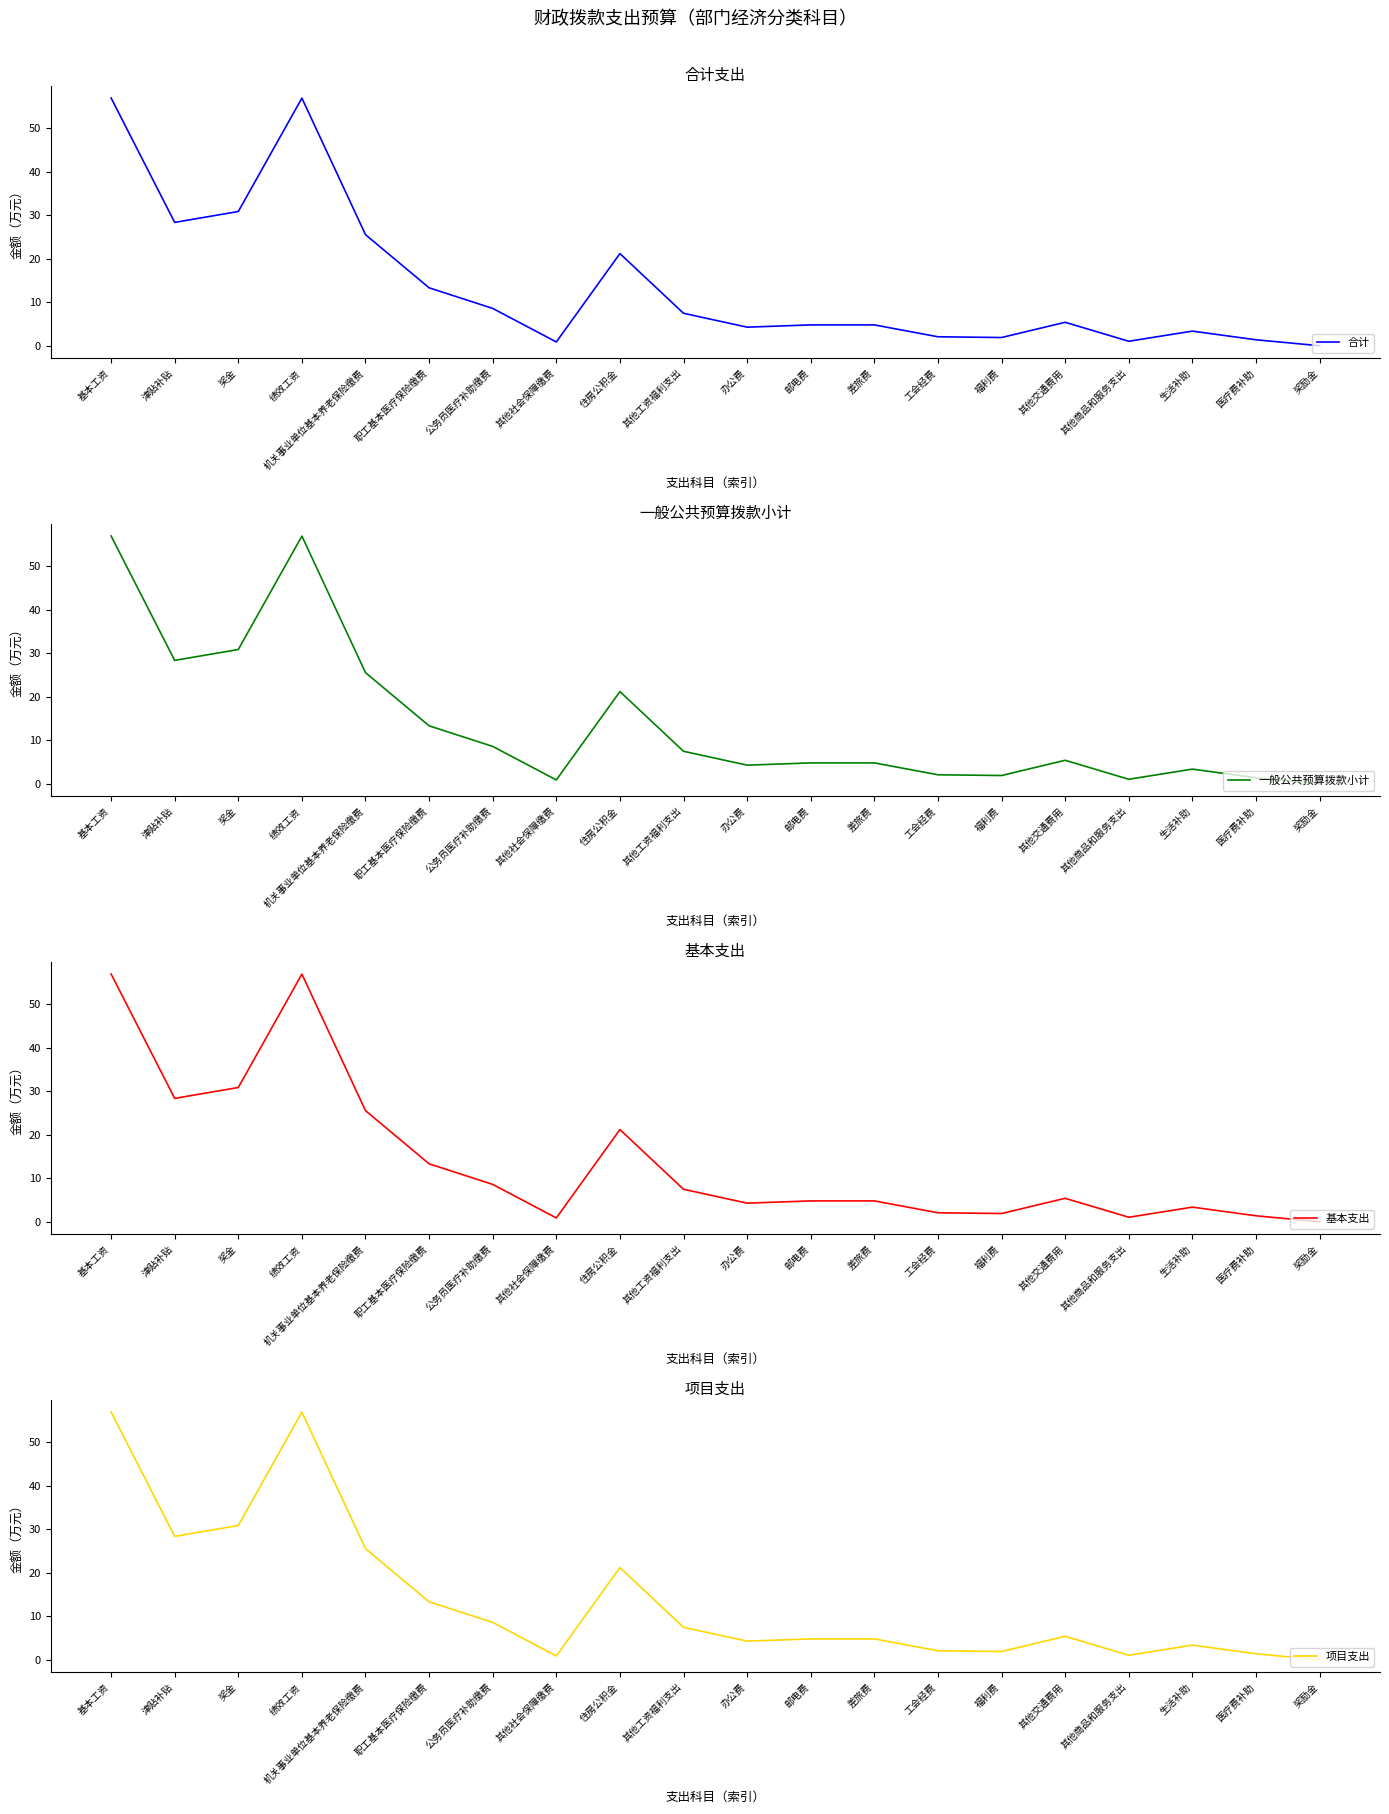

Which label corresponds to the largest value in the chart?

基本工资